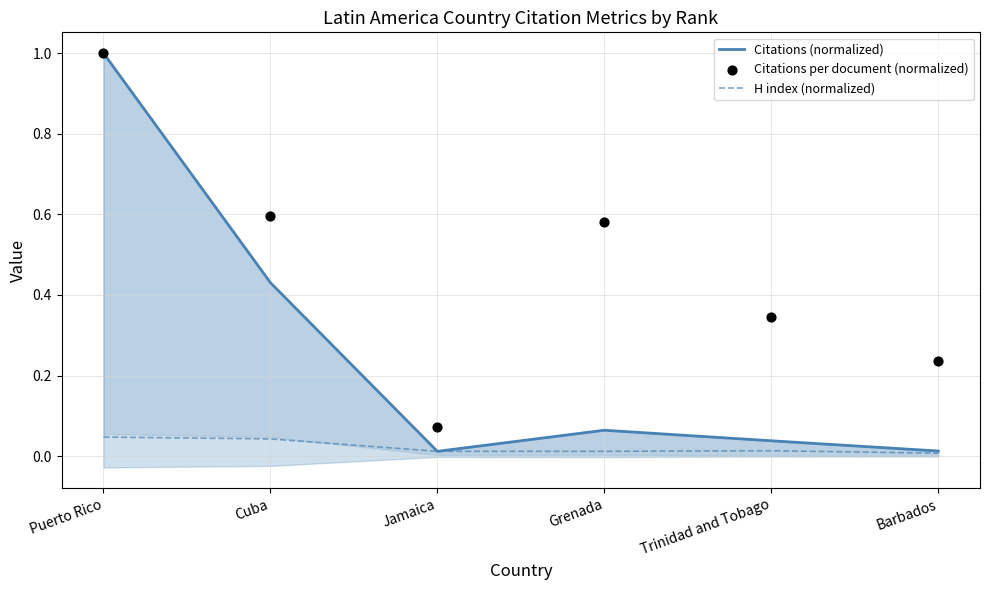

Which series has the largest total across all categories?

Citations per document (normalized)